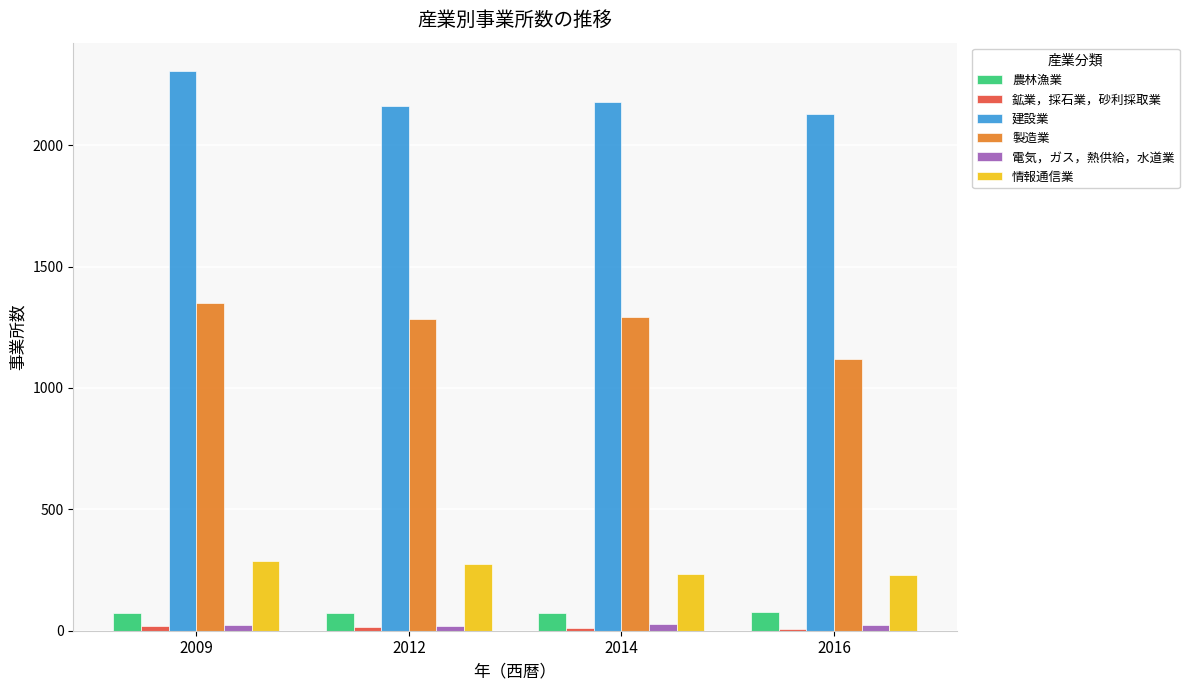

What is the difference between the maximum and second lowest values in the 製造業 series?

66